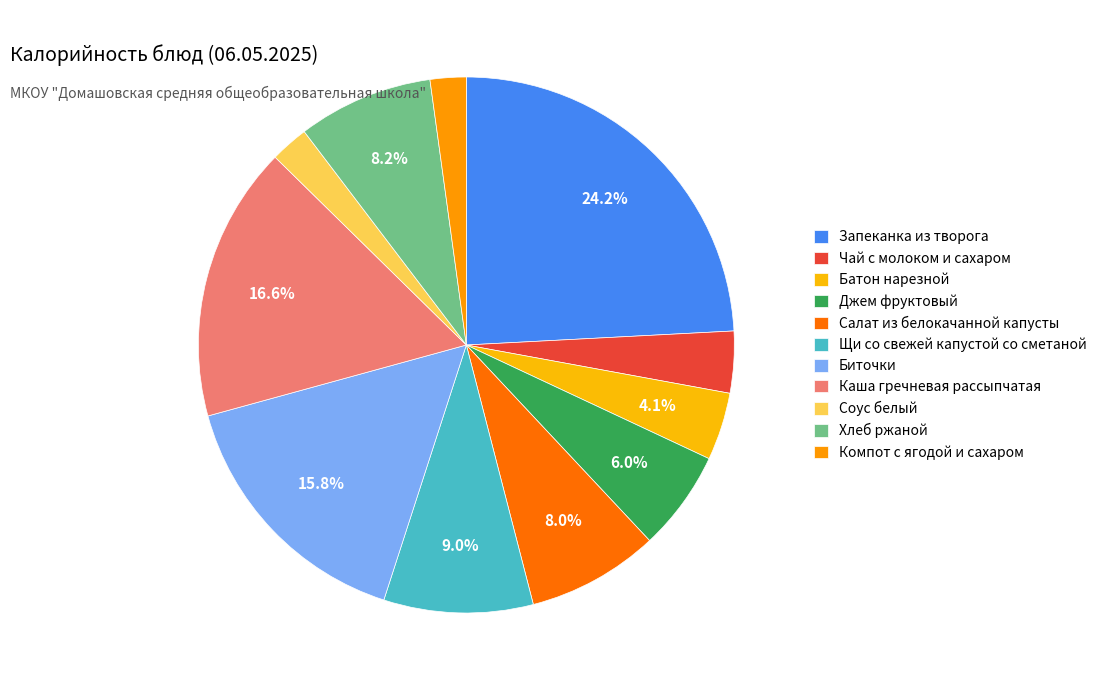

Approximately how many times larger is the value at Чай с молоком и сахаром compared to Соус белый?

1.6